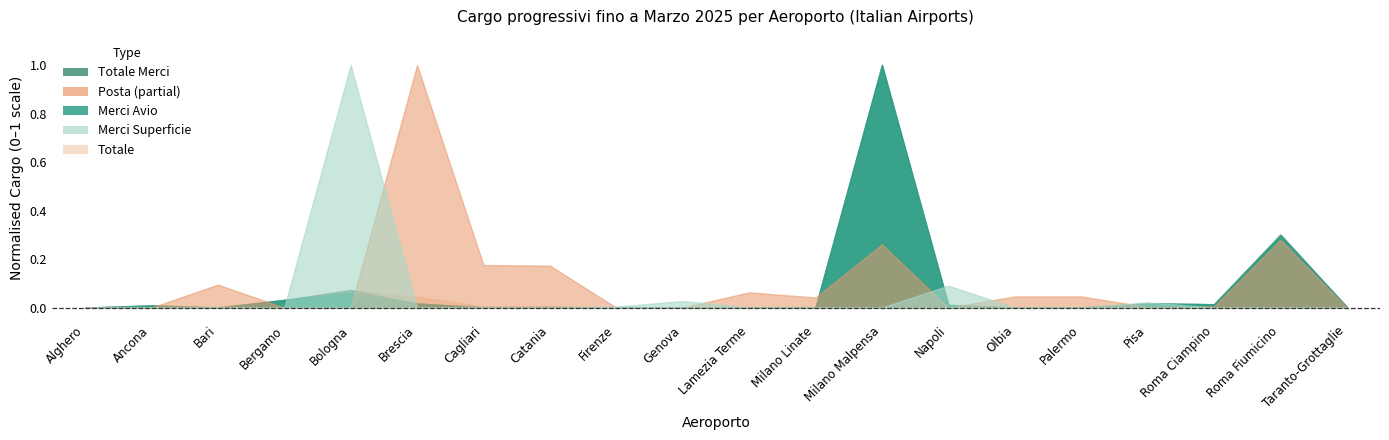

Which has a higher value, Bari or Milano Malpensa?

Milano Malpensa